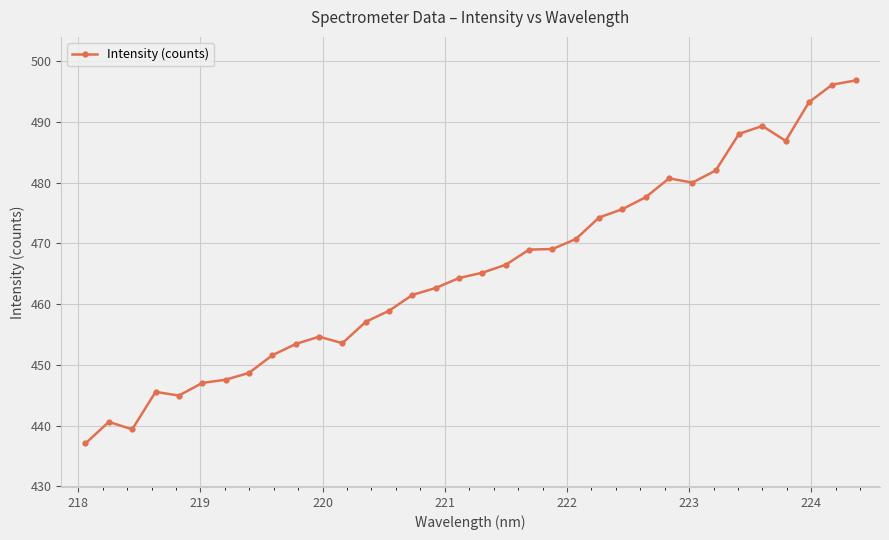

What is the value of the 24th point from the left?

475.6